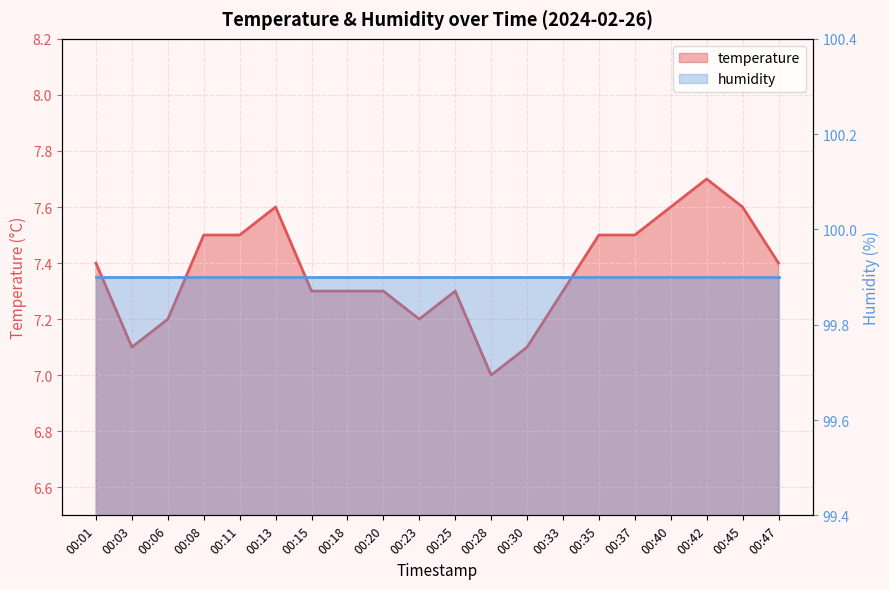

How many points are lower than both their immediate neighbors (excluding endpoints)?

3